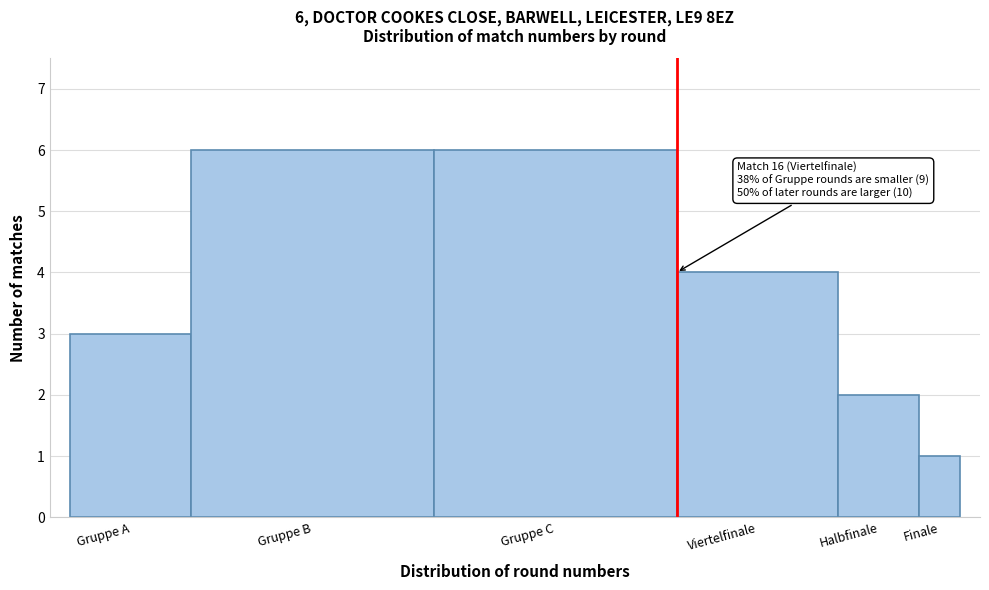

Reading left to right, what are all the values shown in this chart?

Gruppe A=3	Gruppe B=6	Gruppe C=6	Viertelfinale=4	Halbfinale=2	Finale=1